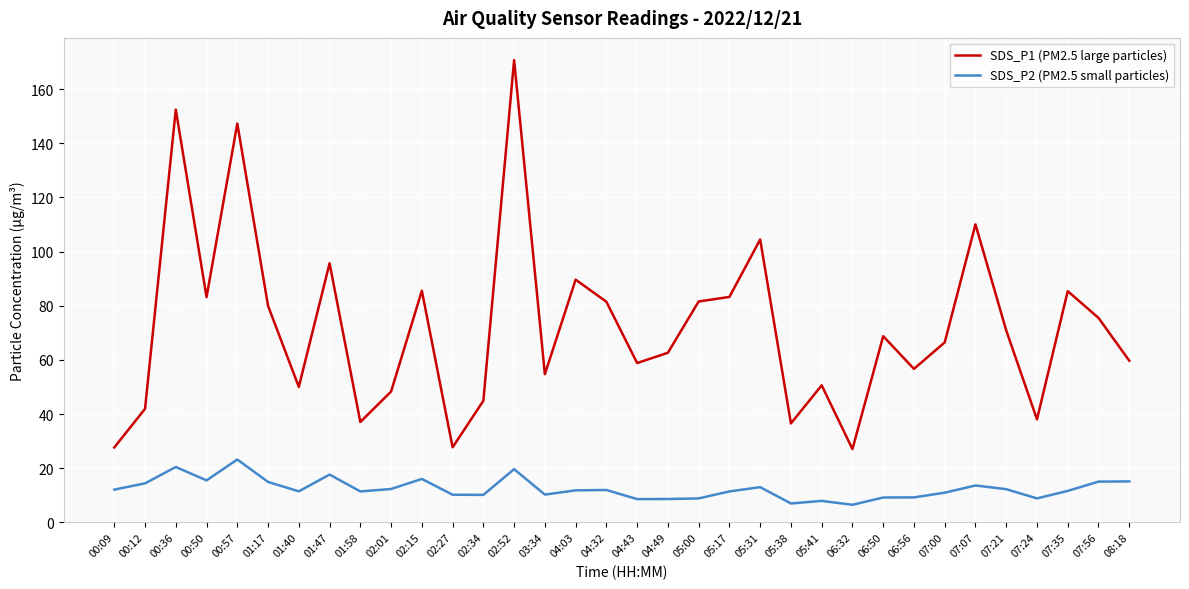

True or false: SDS_P2 (PM2.5 small particles) and SDS_P1 (PM2.5 large particles) cross at least once.

False